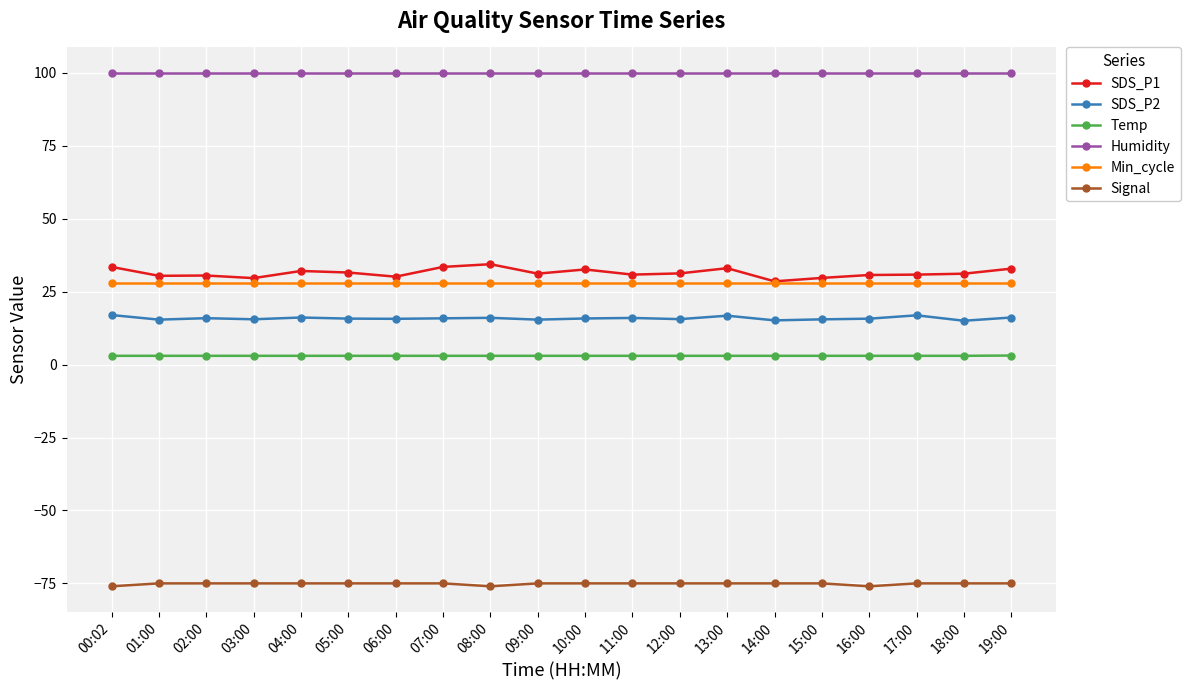

Is the value of SDS_P2 at 09:00 greater than the value of Humidity at 09:00?

No